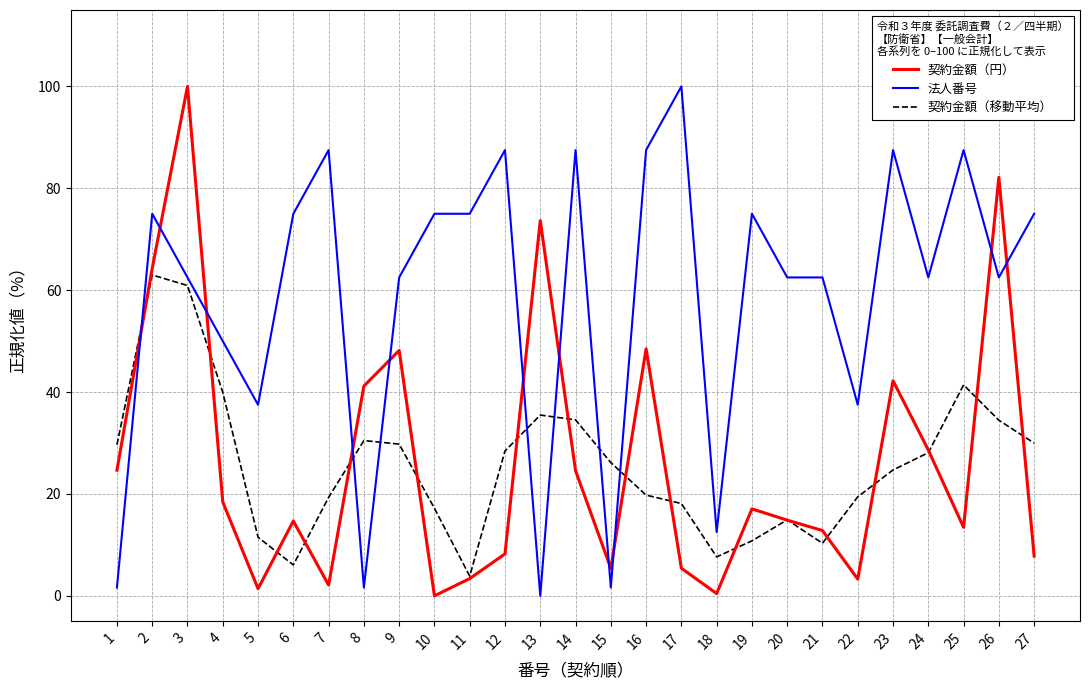

At which label does 法人番号 reach its peak?

17